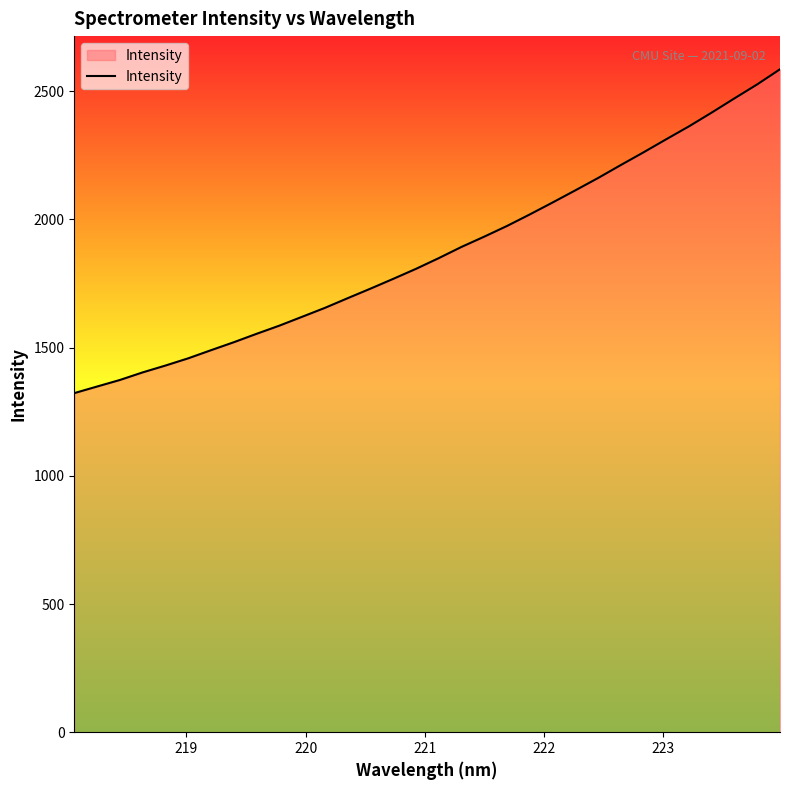

What is the greatest value displayed?

2585.8